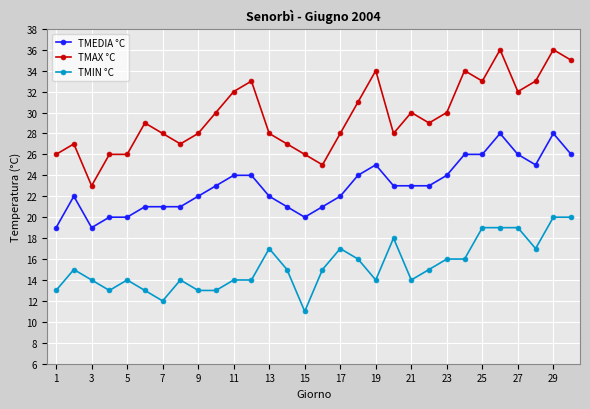

What is the maximum value for TMIN °C?

20